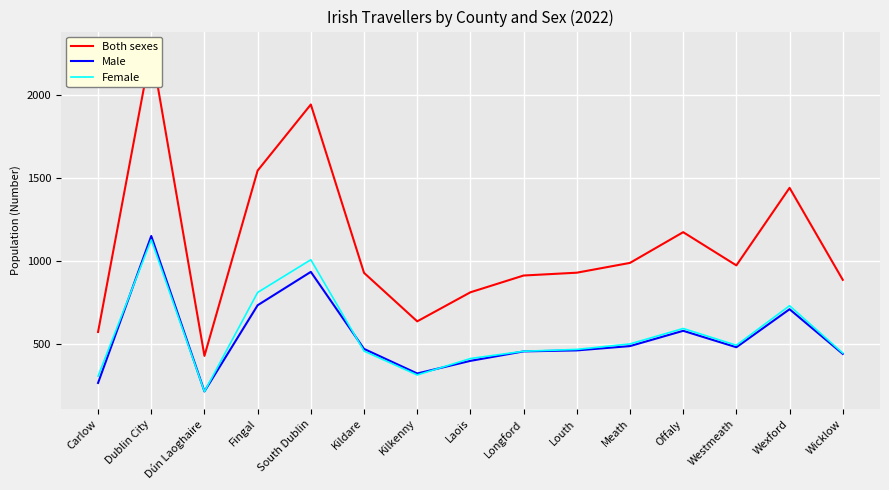

Reading left to right, transcribe all the data shown in this chart.

Both sexes: 573	2279	429	1545	1943	929	637	812	913	930	989	1174	974	1441	887
Male: 266	1151	215	734	935	471	323	399	456	462	488	580	481	710	441
Female: 307	1128	214	811	1008	458	314	413	457	468	501	594	493	731	446